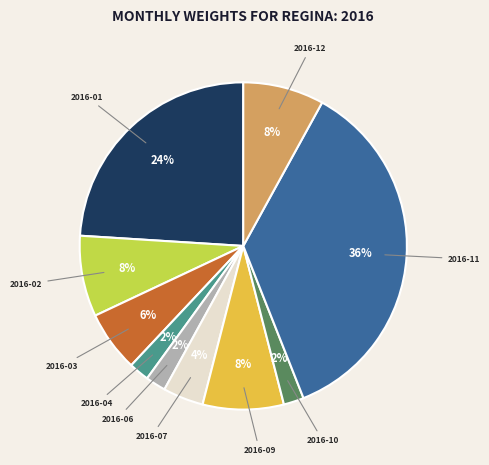

Count the number of slices in the pie.

10